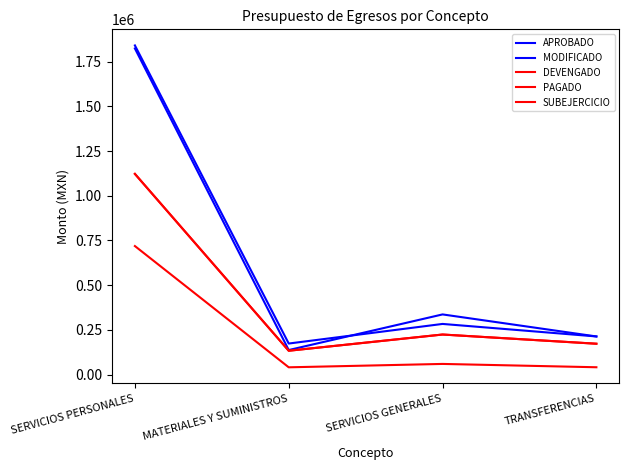

Is it true that PAGADO equals 172330.0 at TRANSFERENCIAS?

True